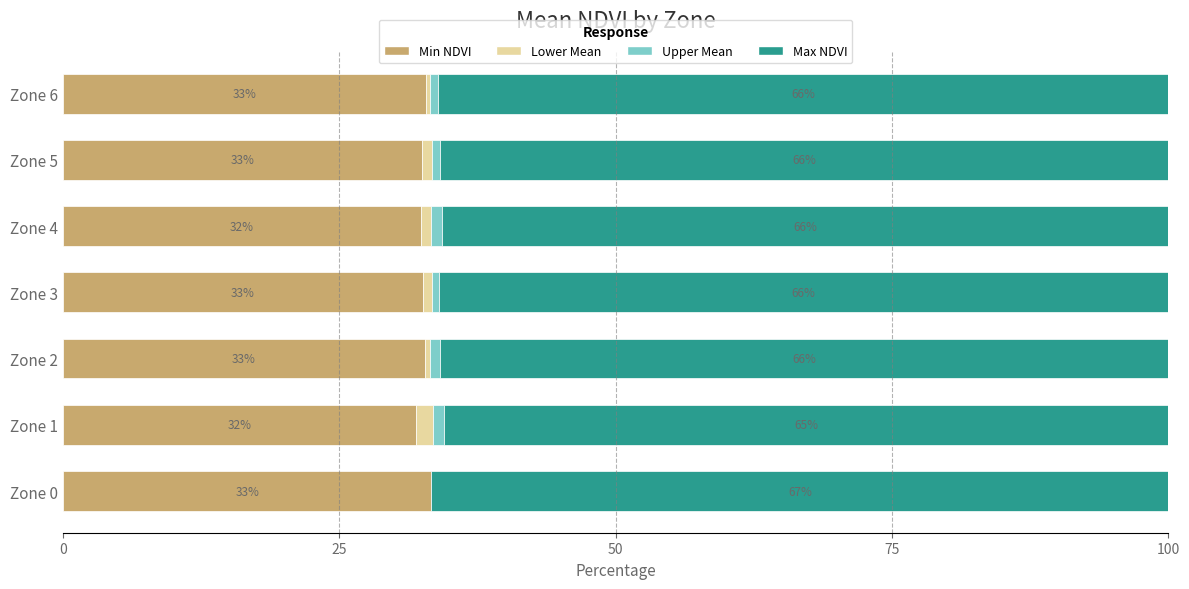

What is the highest value of the Min NDVI series?

33.3